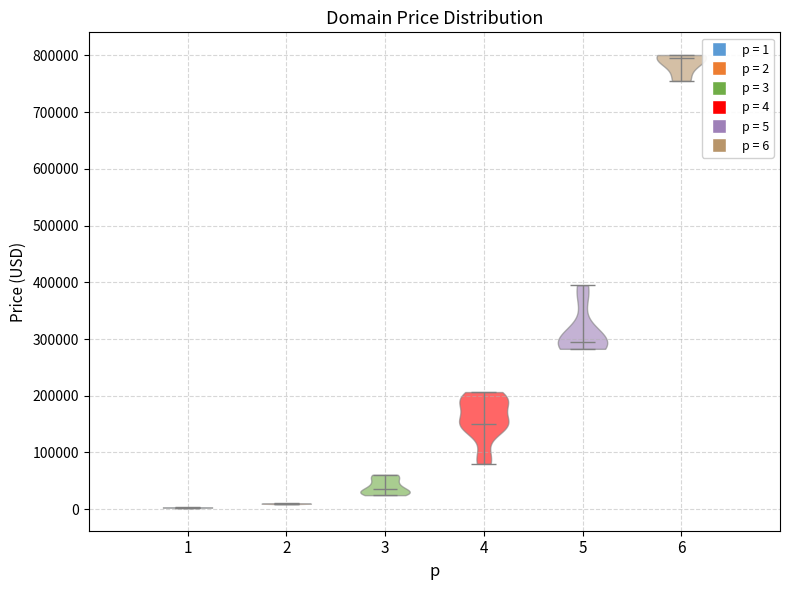

What is the highest point the violin at x = 3 reaches on the y-axis? The values are not printed on the chart, so give them approximately, as read against the axis.

60000